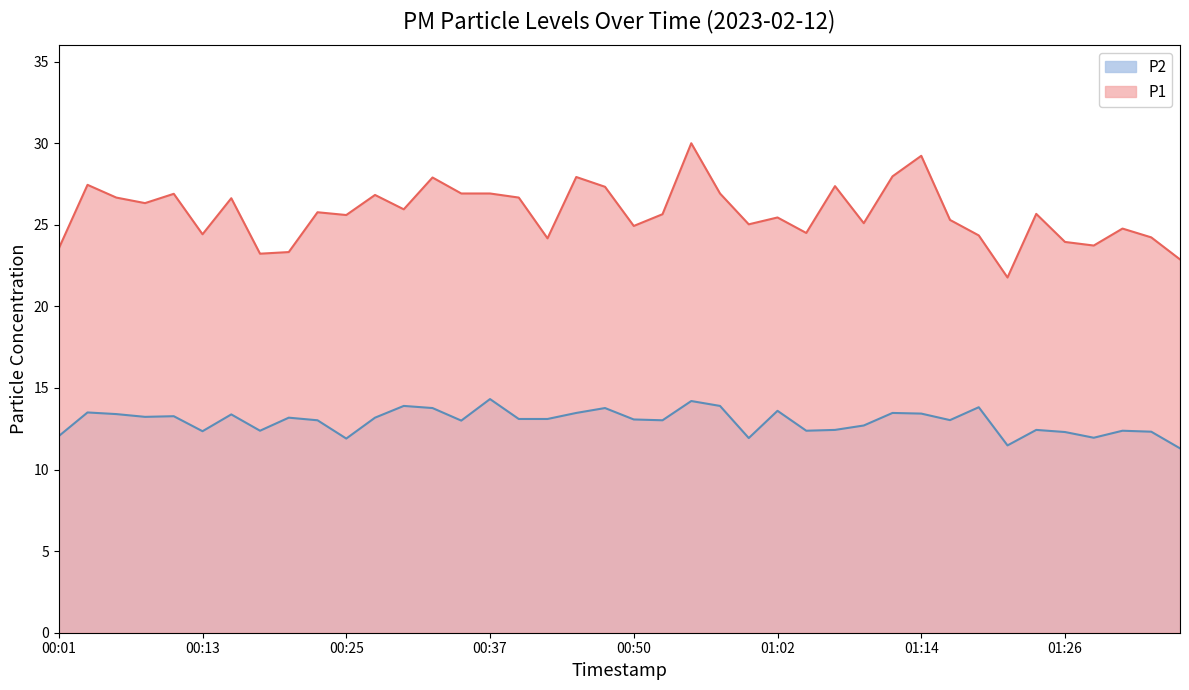

The value of P1 at 01:21 is 21.8. True or false?

True